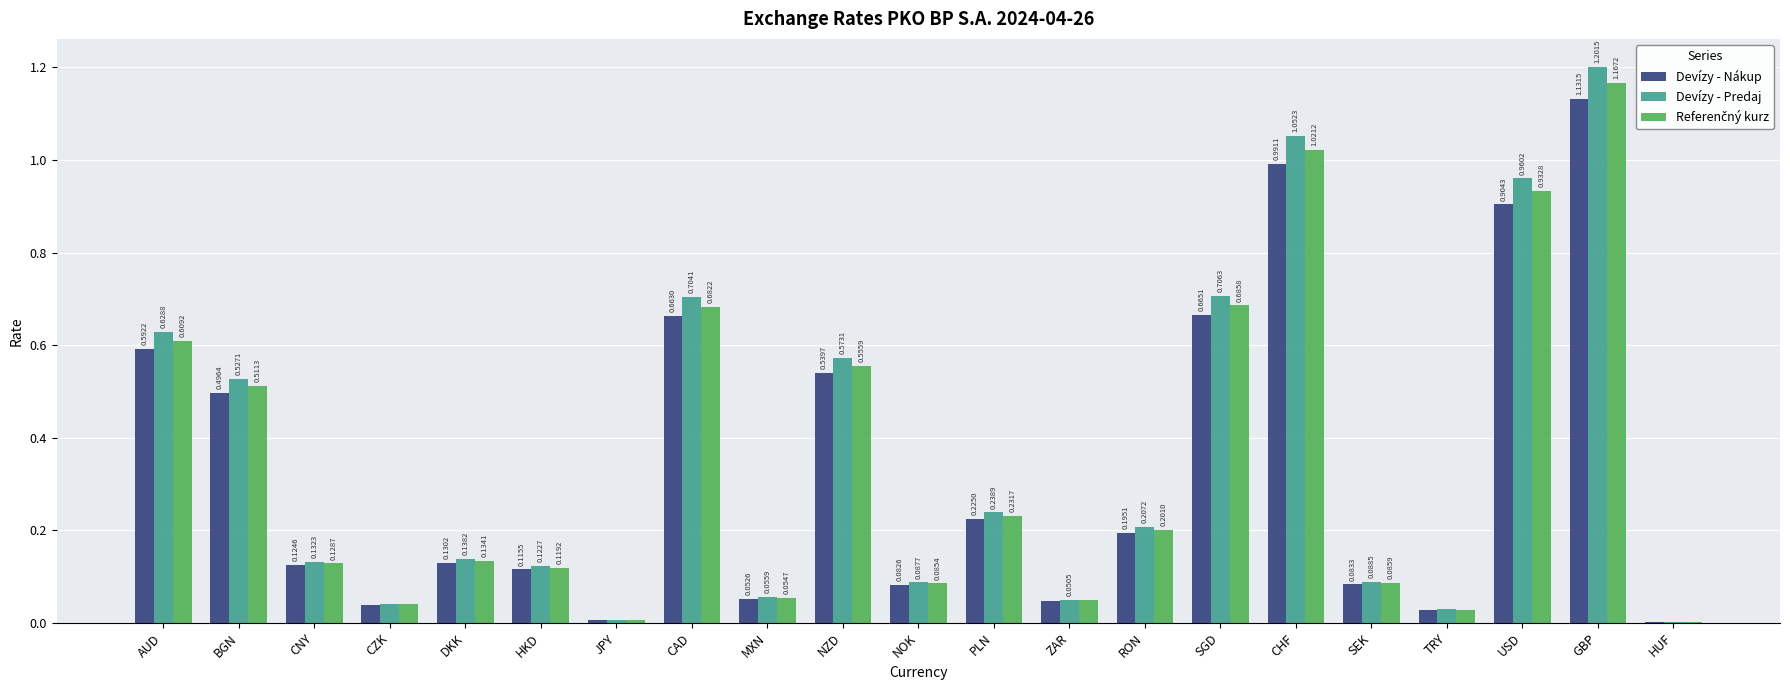

Between CZK and CAD, which series saw the biggest shift?

Devízy - Predaj